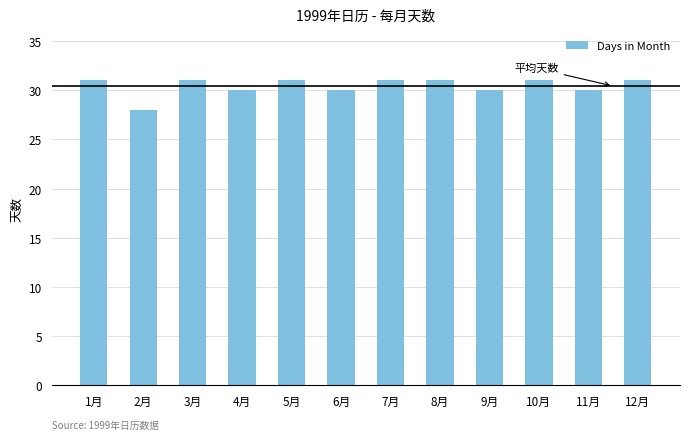

The chart shows a value of 30 at 6月. True or false?

True